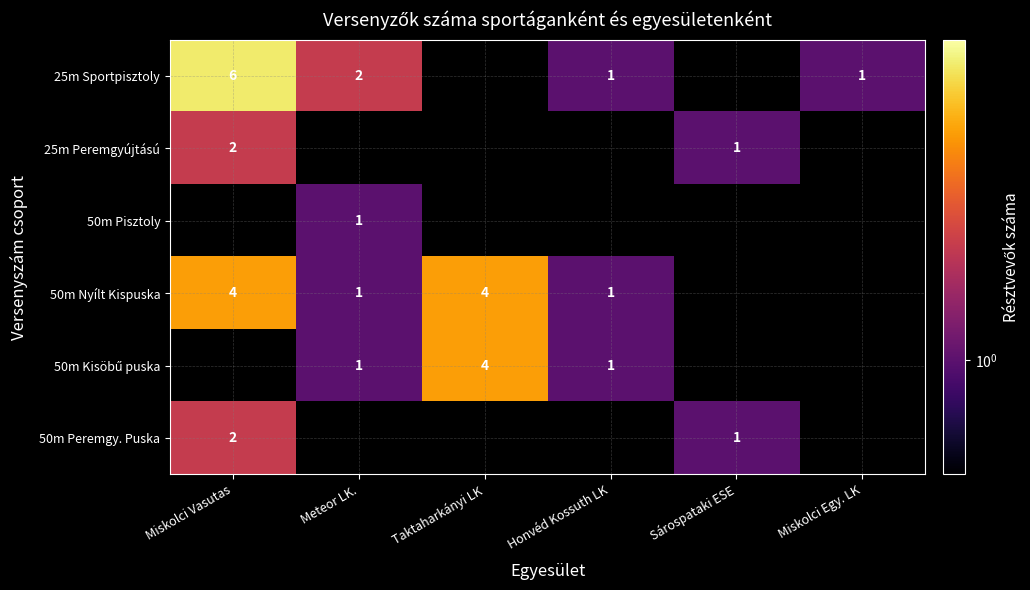

The value of 50m Peremgy. Puska at Miskolci Vasutas is 3. True or false?

False